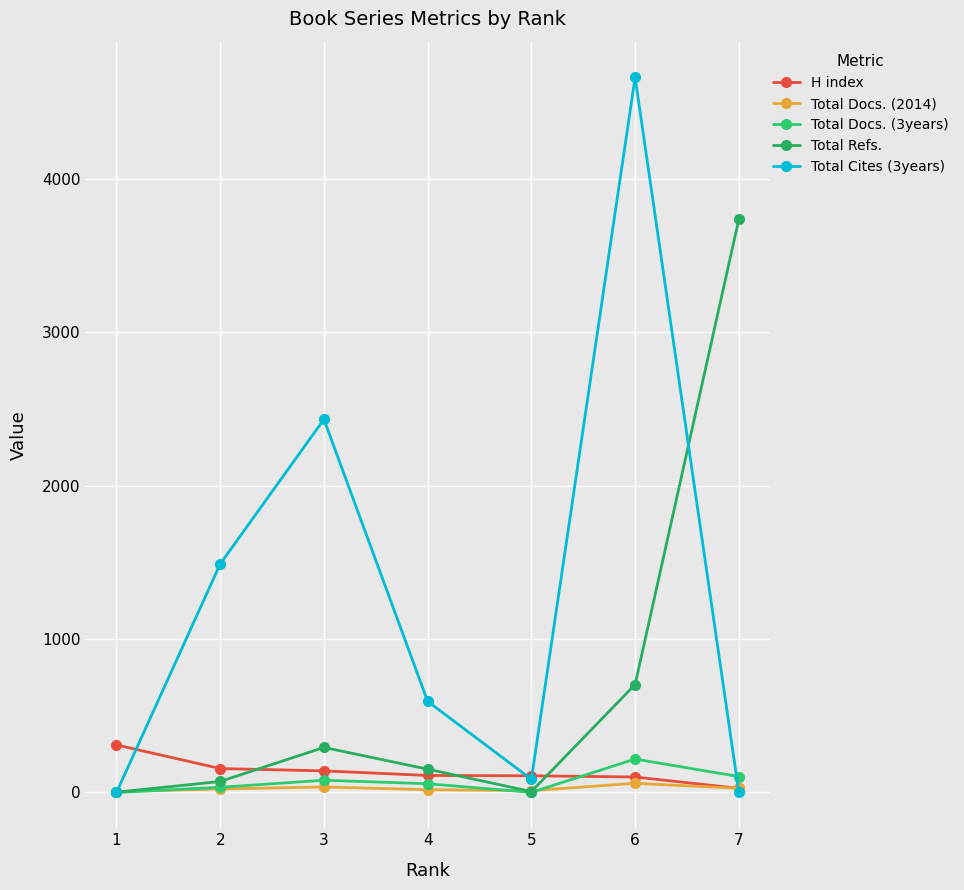

In Total Docs. (2014), how many points are lower than both neighbors (excluding endpoints)?

1